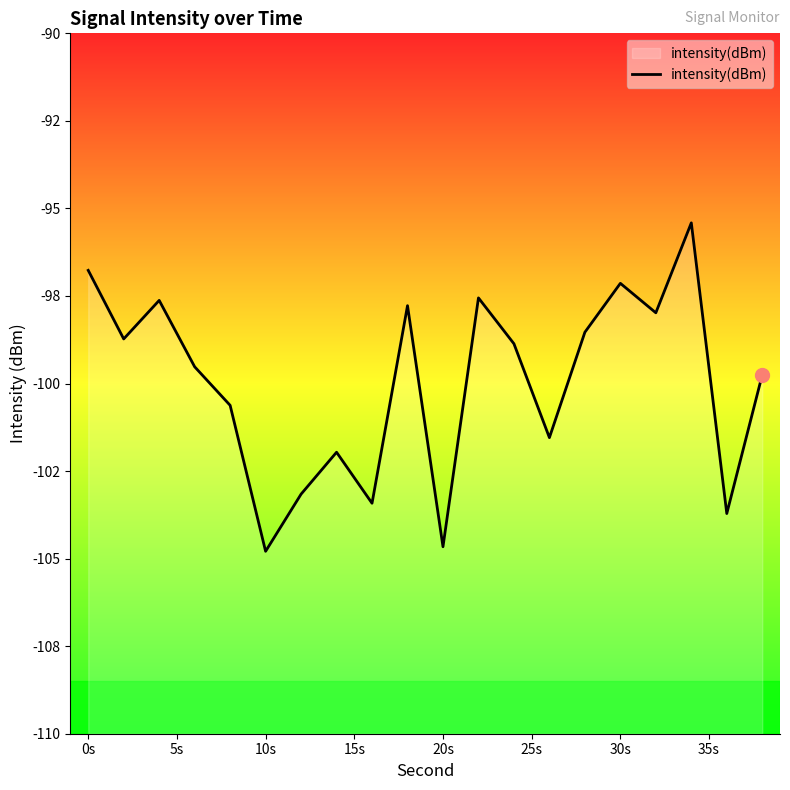

Where does the data first go above -98?

0s